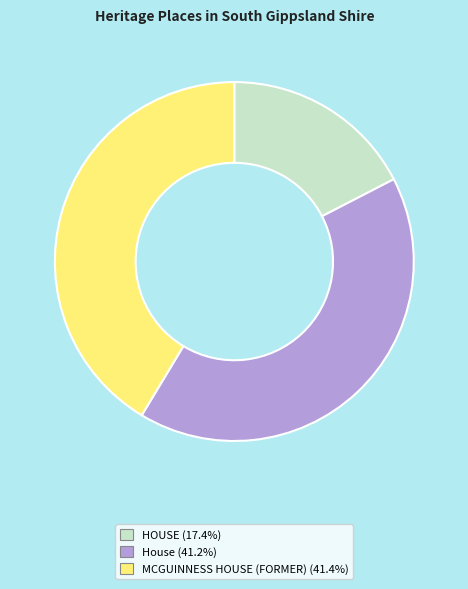

Is the sum of House and MCGUINNESS HOUSE (FORMER) greater than half?

Yes